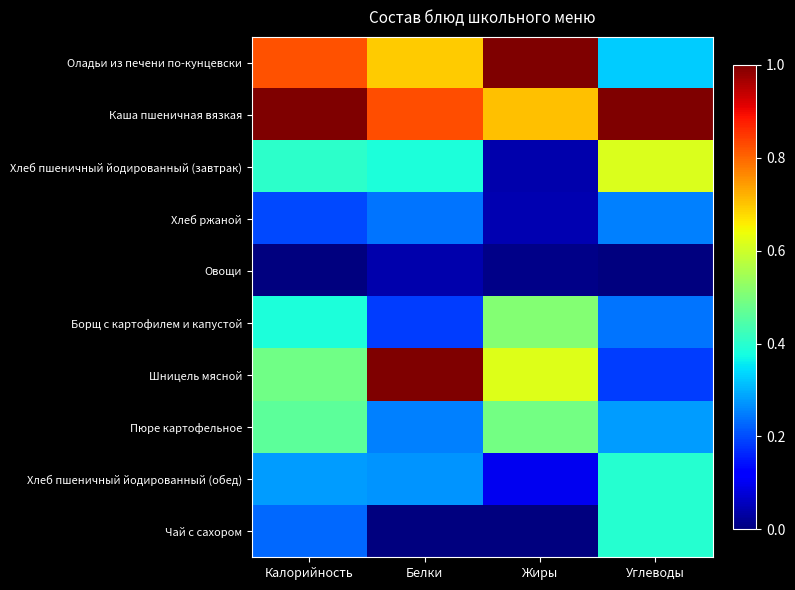

Reading right to left, transcribe all the data shown in this chart.

Оладьи из печени по-кунцевски: Углеводы=0.3	Жиры=1.0	Белки=0.7	Калорийность=0.8
Каша пшеничная вязкая: Углеводы=1.0	Жиры=0.7	Белки=0.8	Калорийность=1.0
Хлеб пшеничный йодированный (завтрак): Углеводы=0.6	Жиры=0.0	Белки=0.4	Калорийность=0.4
Хлеб ржаной: Углеводы=0.2	Жиры=0.0	Белки=0.2	Калорийность=0.2
Овощи: Углеводы=0.0	Жиры=0.0	Белки=0.0	Калорийность=0.0
Борщ с картофилем и капустой: Углеводы=0.2	Жиры=0.5	Белки=0.2	Калорийность=0.4
Шницель мясной: Углеводы=0.2	Жиры=0.6	Белки=1.0	Калорийность=0.5
Пюре картофельное: Углеводы=0.3	Жиры=0.5	Белки=0.3	Калорийность=0.5
Хлеб пшеничный йодированный (обед): Углеводы=0.4	Жиры=0.1	Белки=0.3	Калорийность=0.3
Чай с сахором: Углеводы=0.4	Жиры=0.0	Белки=0.0	Калорийность=0.2